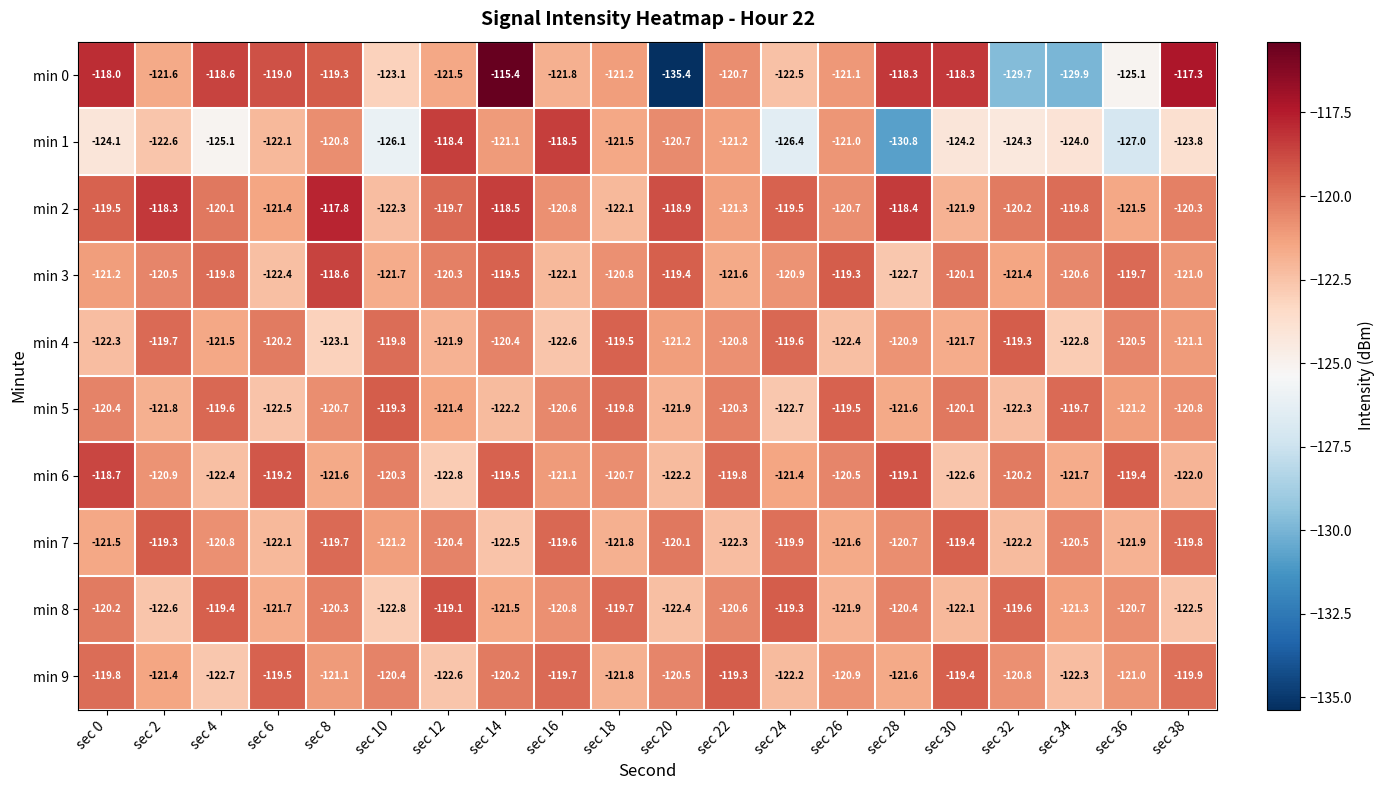

Which series has the widest spread of values?

min 0